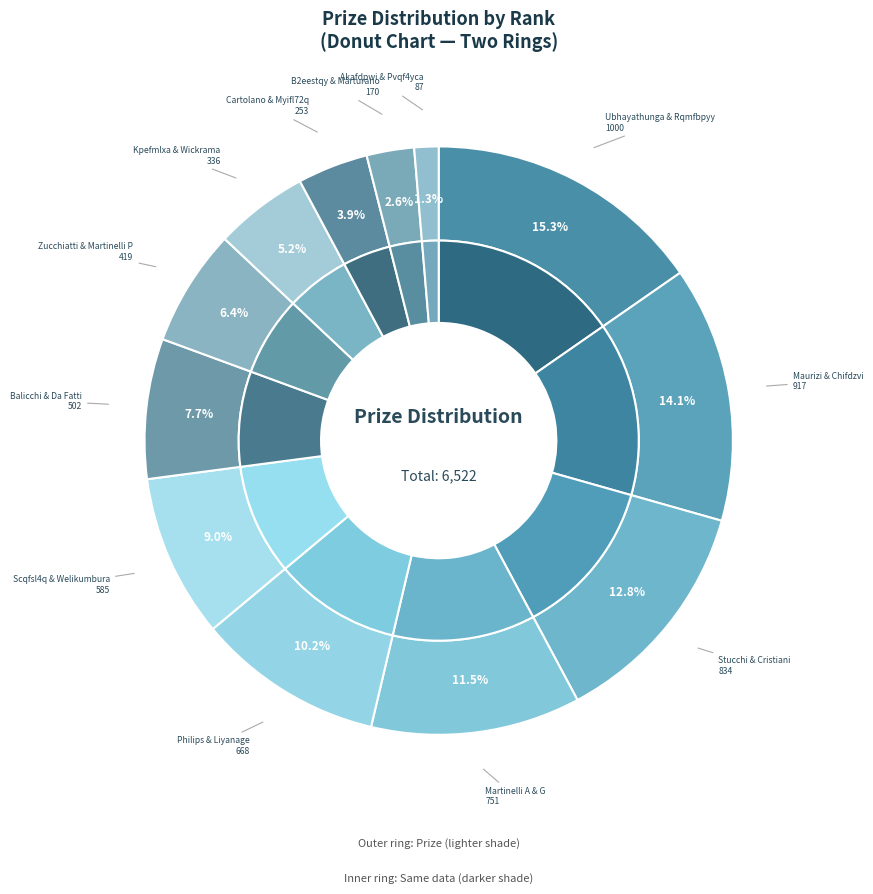

Does Rank 5 represent more than half of the total?

No